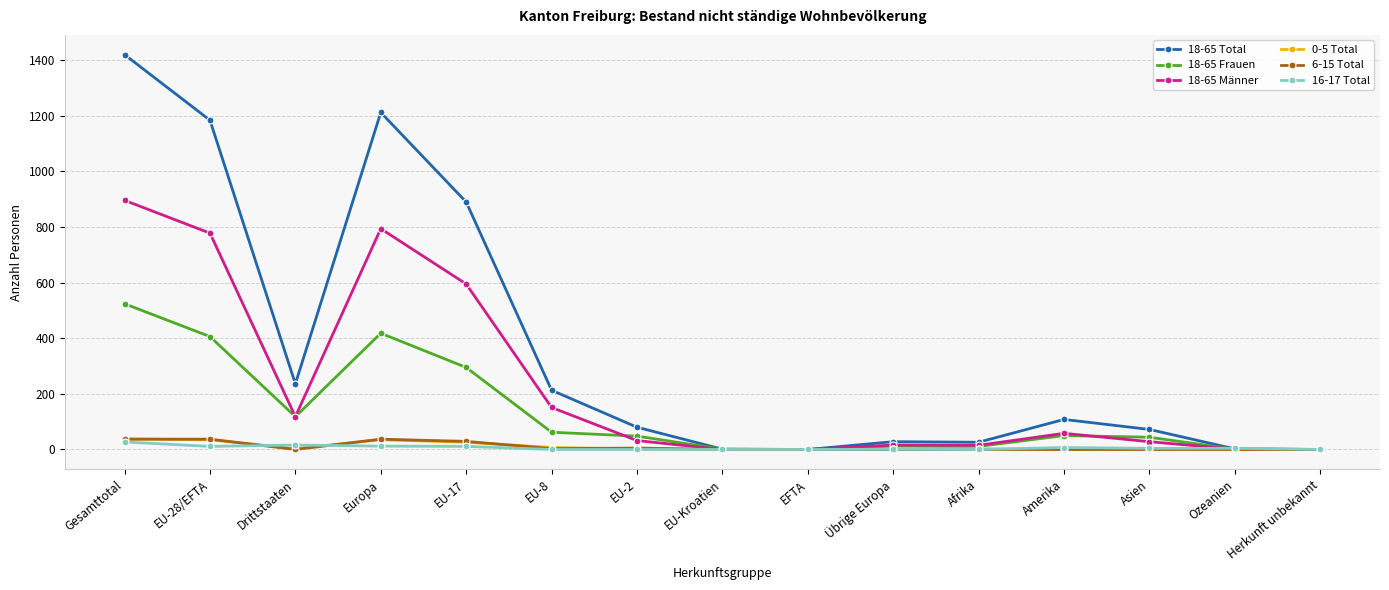

How many values in the 18-65 Frauen series are below 48?

7